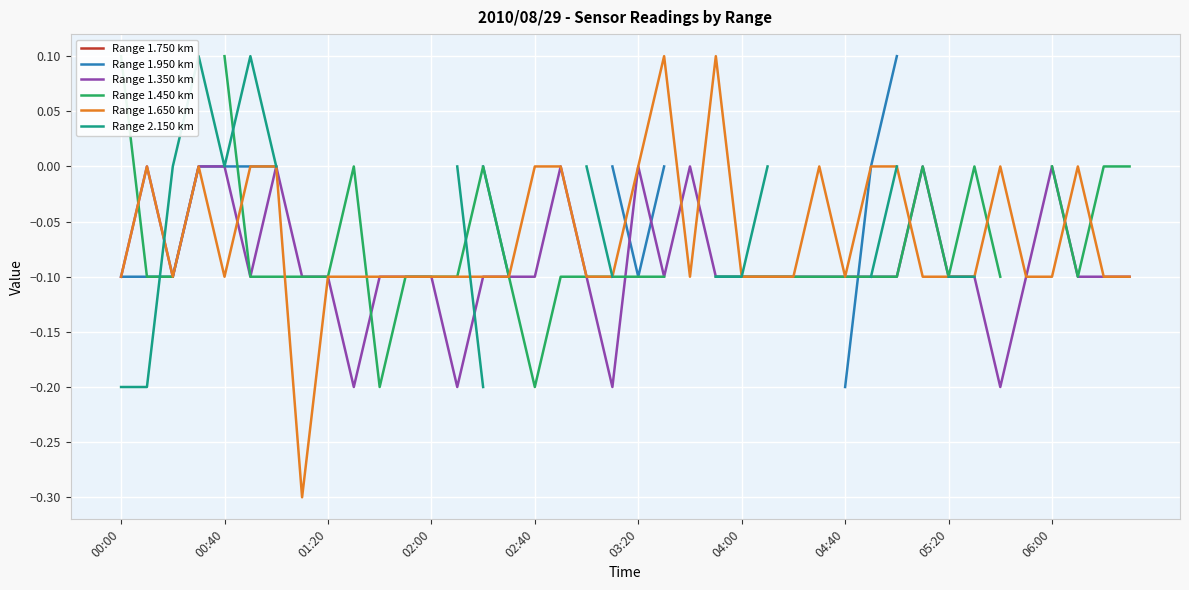

What is the minimum value for Range 1.650 km?

-0.3